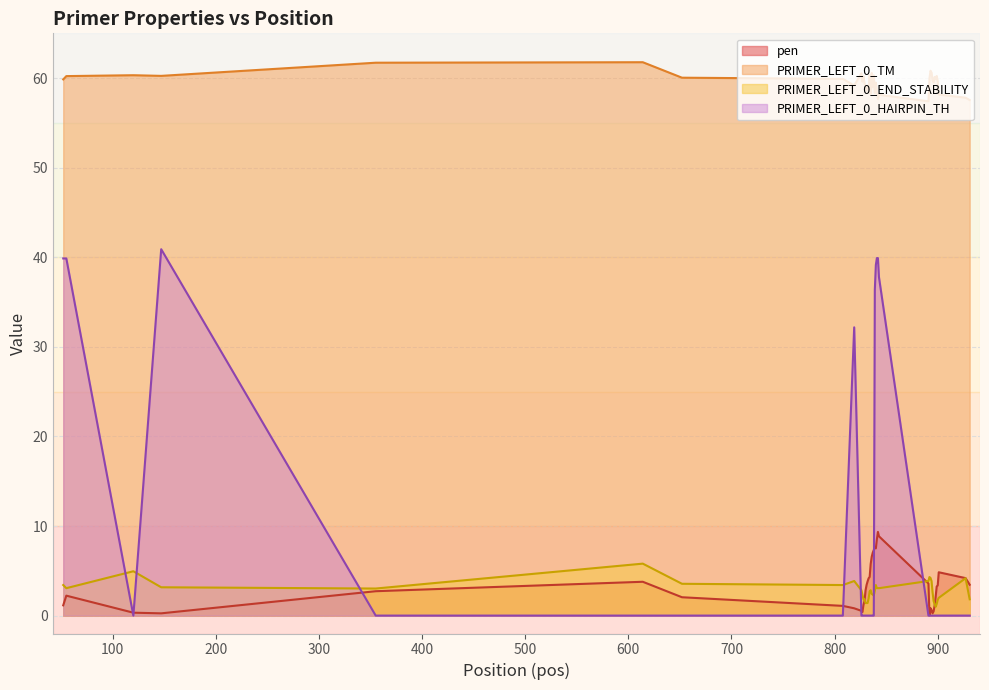

What is the value of the PRIMER_LEFT_0_END_STABILITY point at the 28th from the left?

3.9